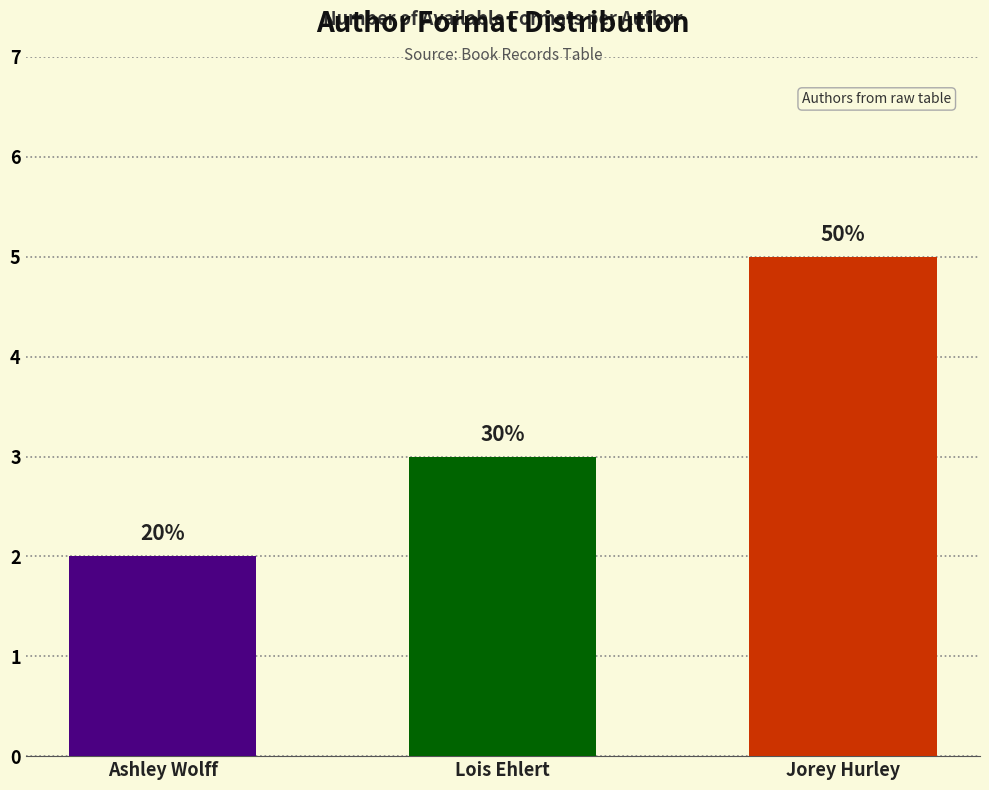

Rank the categories by value from lowest to highest.

Ashley Wolff, Lois Ehlert, Jorey Hurley